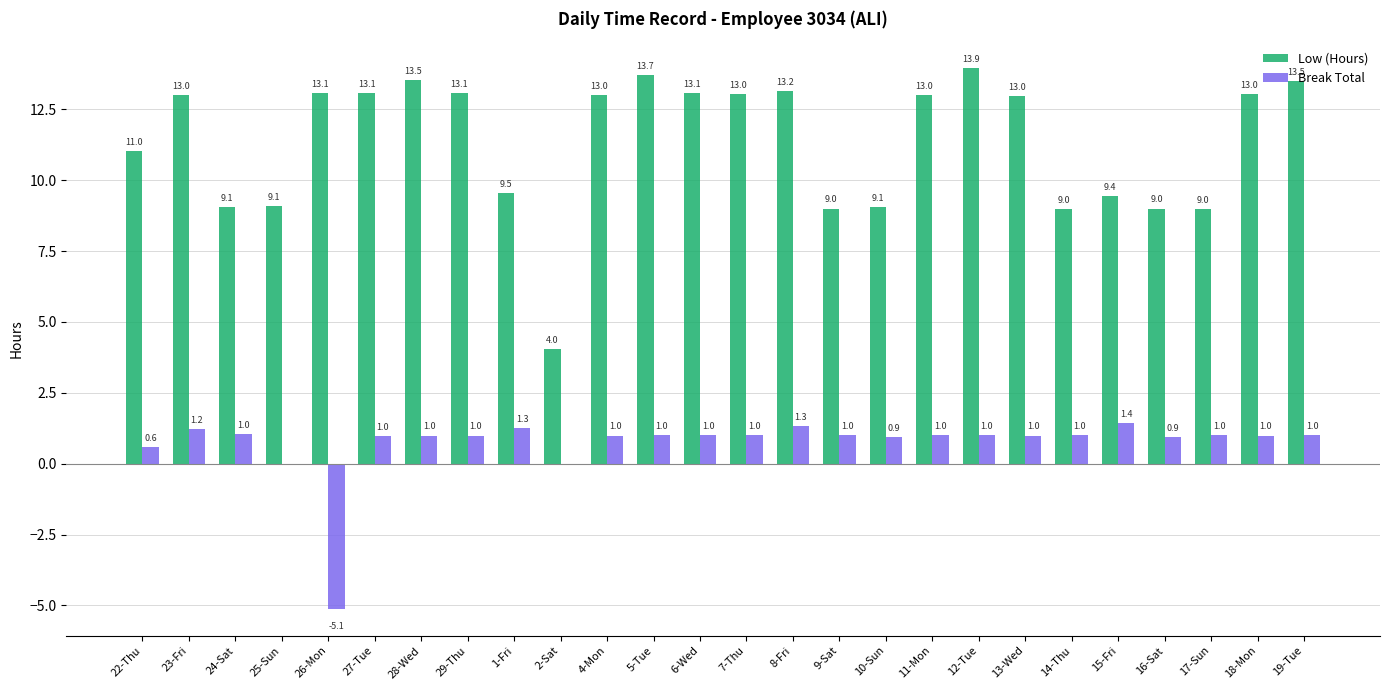

True or false: Break Total has a value of 1.4 at 15-Fri.

True